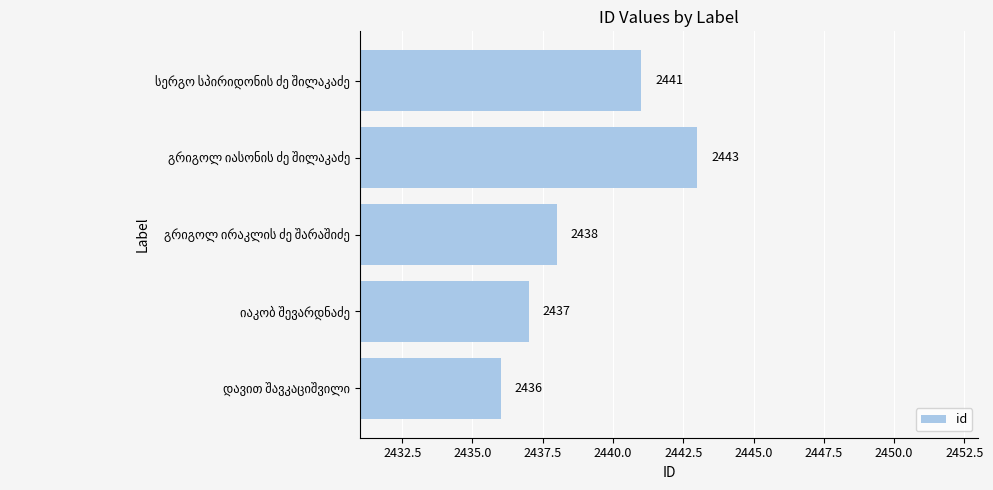

What is the difference between the maximum and minimum values?

7